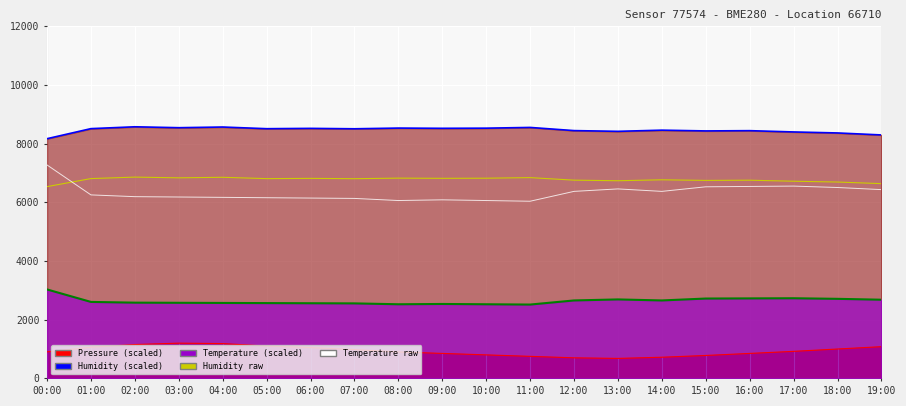

Reading right to left, extract all data points from this chart.

Humidity raw: 6636.0	6690.4	6717.6	6752.8	6745.6	6766.4	6734.4	6754.4	6840.8	6820.8	6816.8	6823.2	6804.0	6815.2	6806.4	6852.0	6833.6	6858.4	6808.0	6533.6
Temperature raw: 6432.0	6504.0	6552.0	6540.0	6528.0	6372.0	6456.0	6372.0	6036.0	6060.0	6084.0	6060.0	6132.0	6144.0	6156.0	6168.0	6180.0	6192.0	6252.0	7272.0